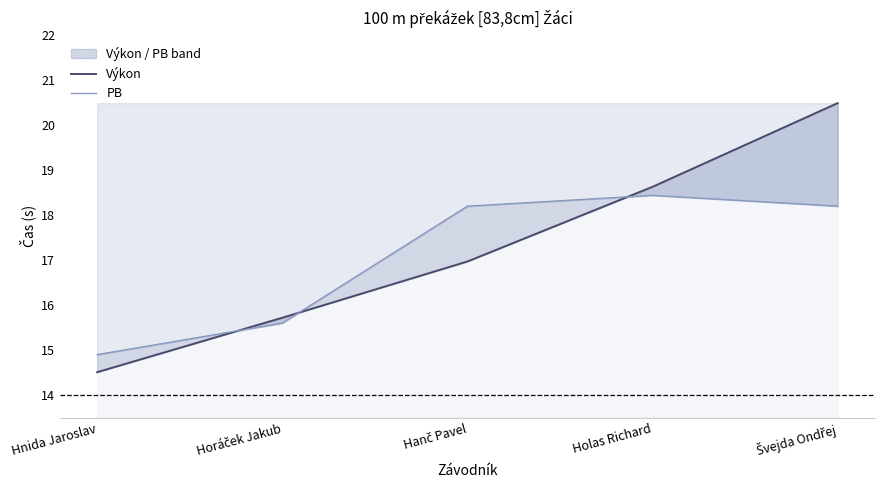

What are all the series names shown in the legend?

Výkon, PB